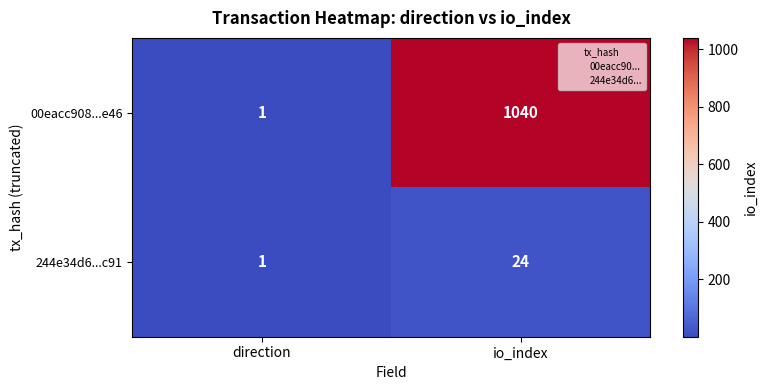

Is it true that 00eacc908...e46 equals 1 at direction?

True